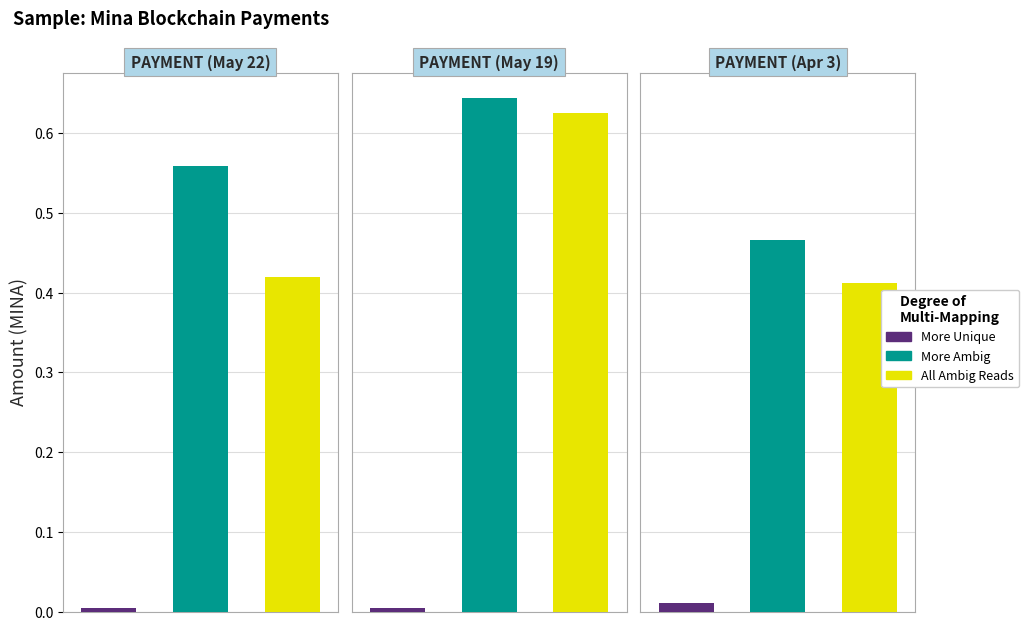

Reading left to right, what are all the values shown in this chart?

More Unique: 0.0	0.0	0.0
More Ambig: 0.6	0.6	0.5
All Ambig Reads: 0.4	0.6	0.4